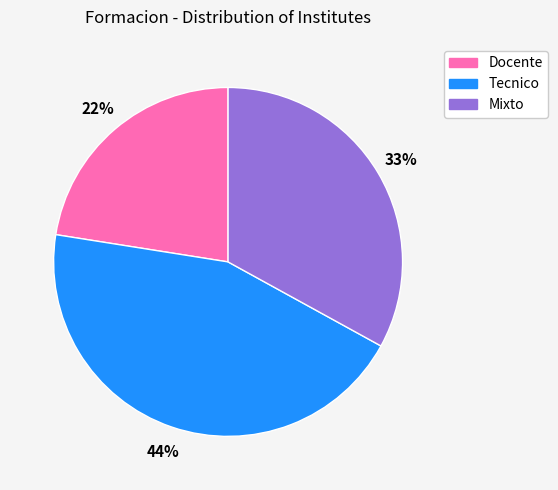

To the nearest percent, what is the difference between the largest and smallest slice percentages?

22%